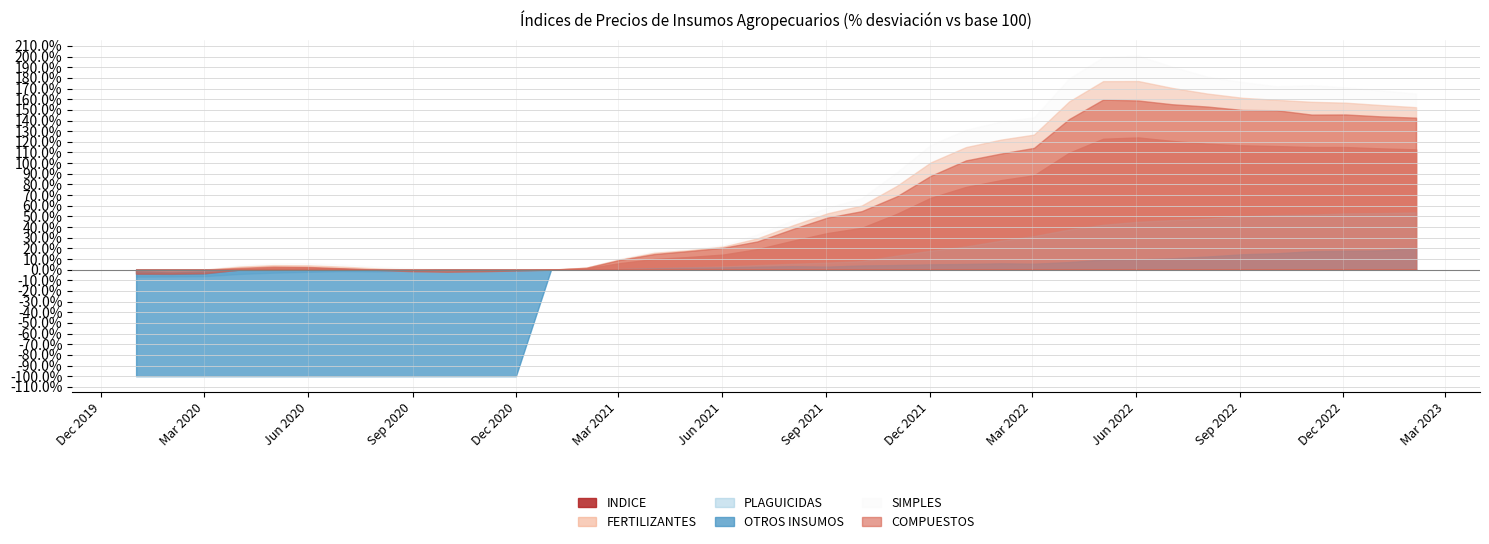

List the labels in order of PLAGUICIDAS value, smallest first.

0, 1, 2, 3, 4, 5, 7, 6, 8, 9, 10, 11, 12, 13, 14, 15, 16, 17, 18, 19, 20, 21, 22, 23, 24, 25, 26, 27, 28, 29, 30, 31, 32, 33, 34, 35, 36, 37